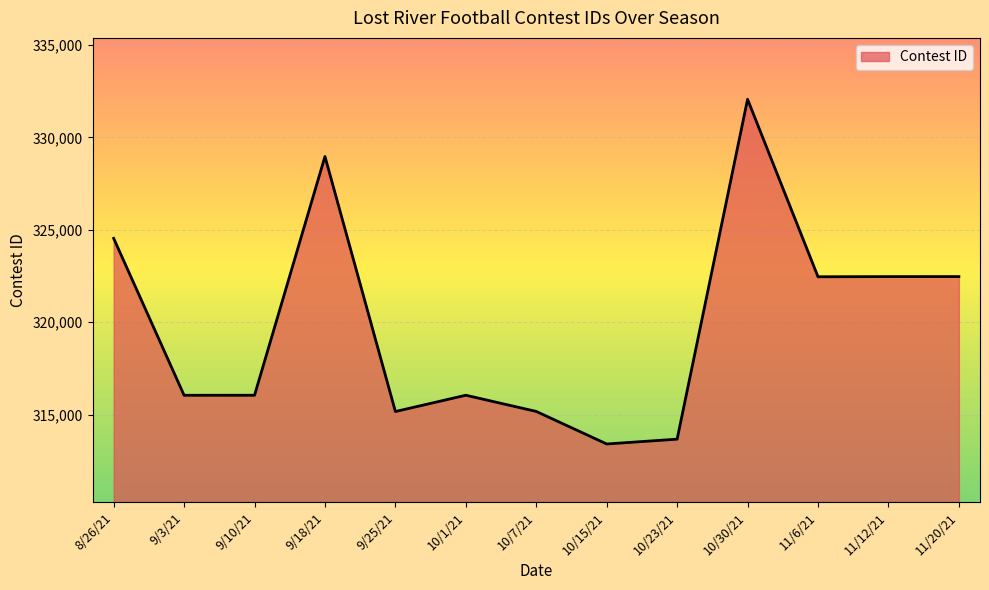

Which has a higher value, 8/26/21 or 10/7/21?

8/26/21